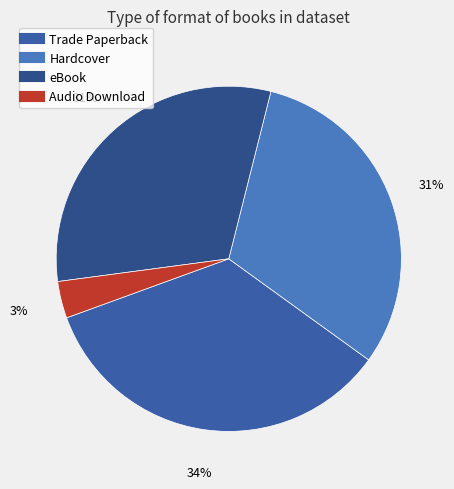

To the nearest percent, what is the difference between the Trade Paperback and Hardcover slice percentages?

3%